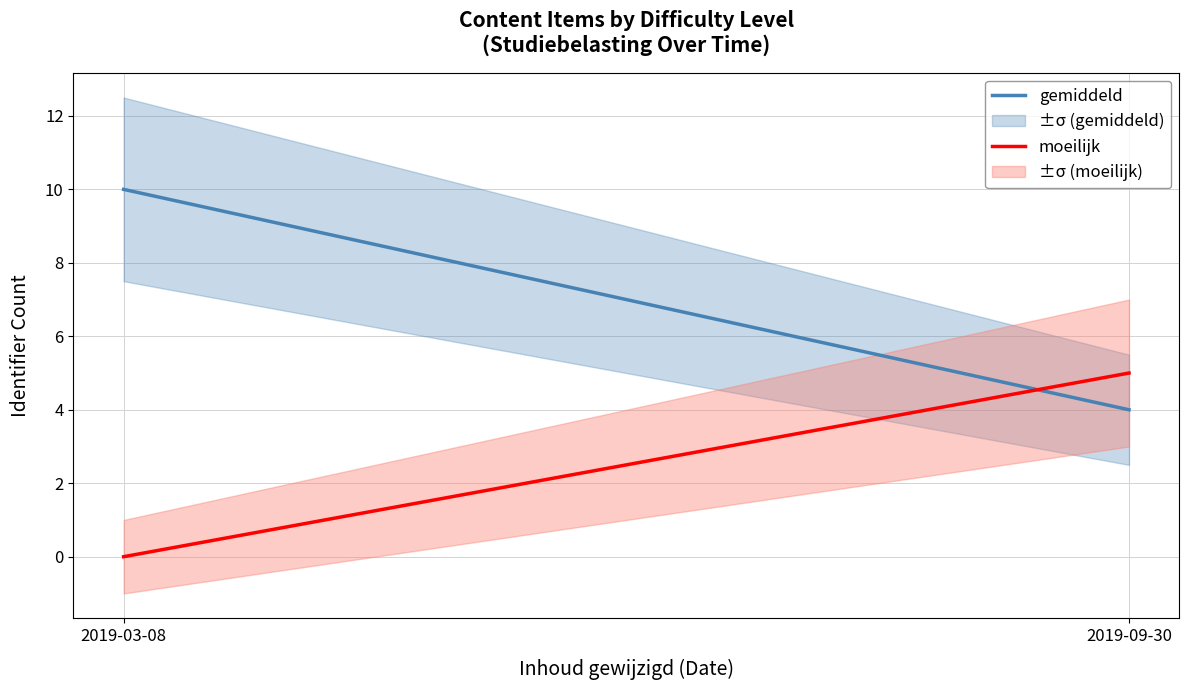

What is the value of the gemiddeld point at the 1st from the left?

10